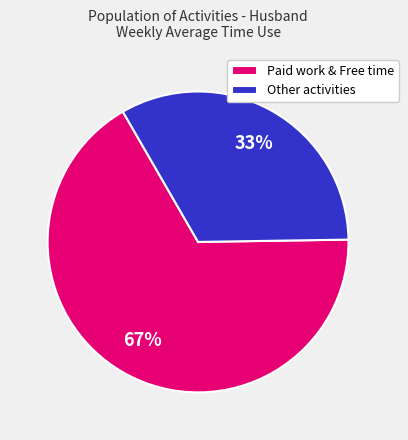

Is the sum of Other activities and Paid work & Free time greater than half?

Yes